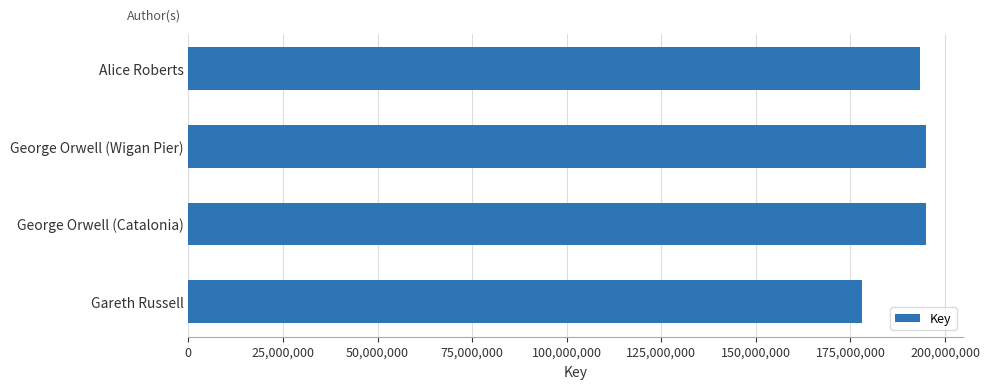

What is the sum of all values?

761530466